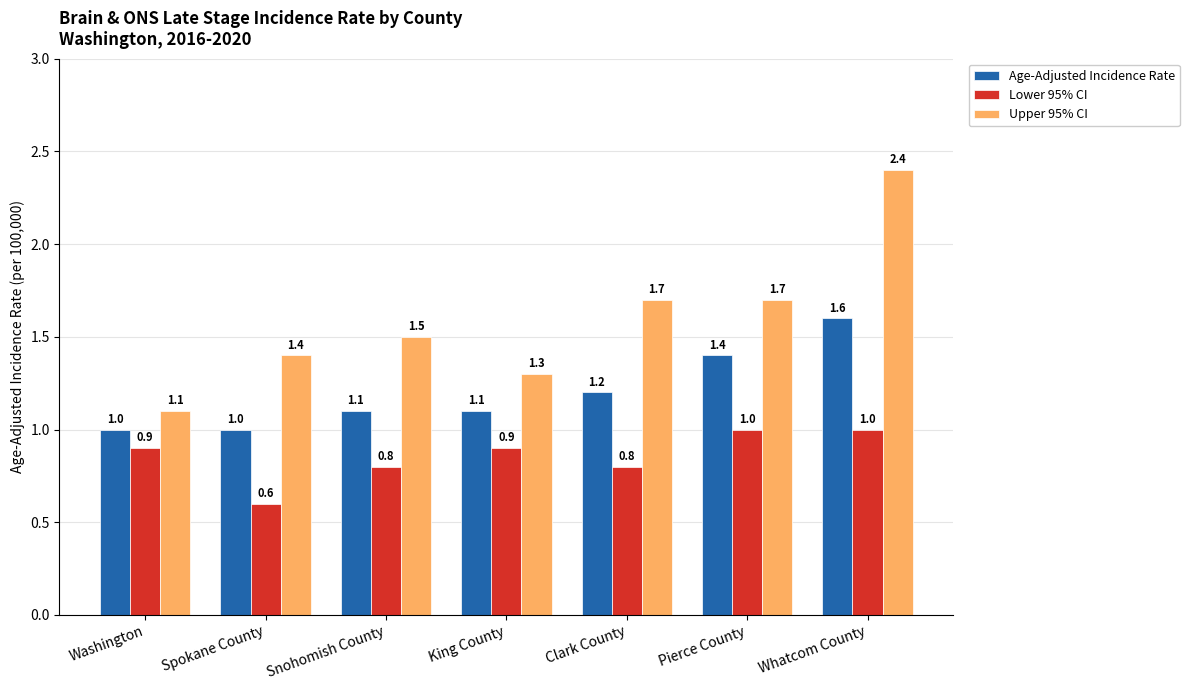

What is the average value of the Age-Adjusted Incidence Rate series?

1.2